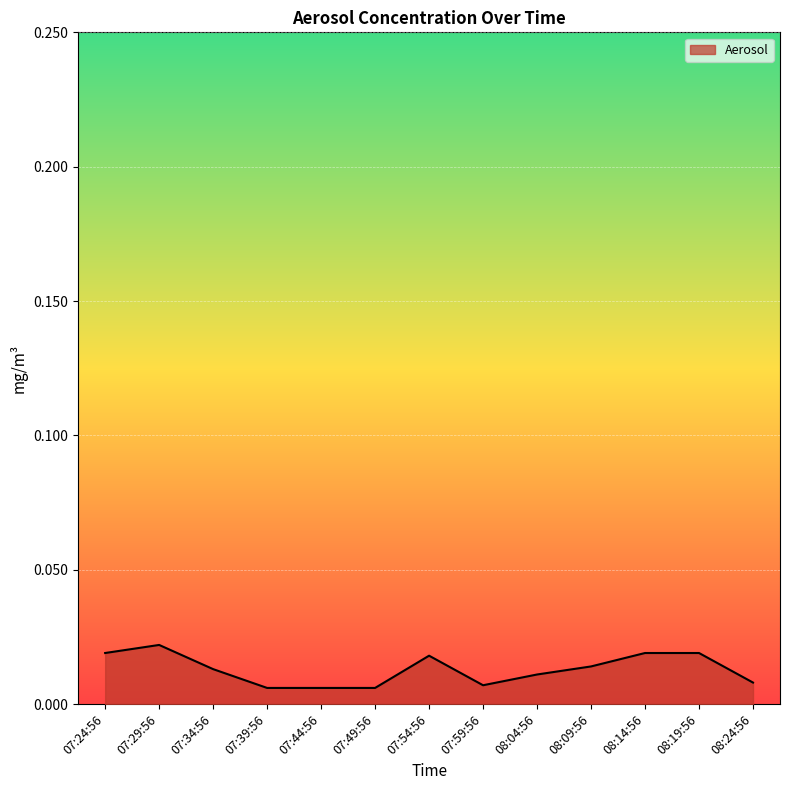

Count the number of categories in the chart.

13